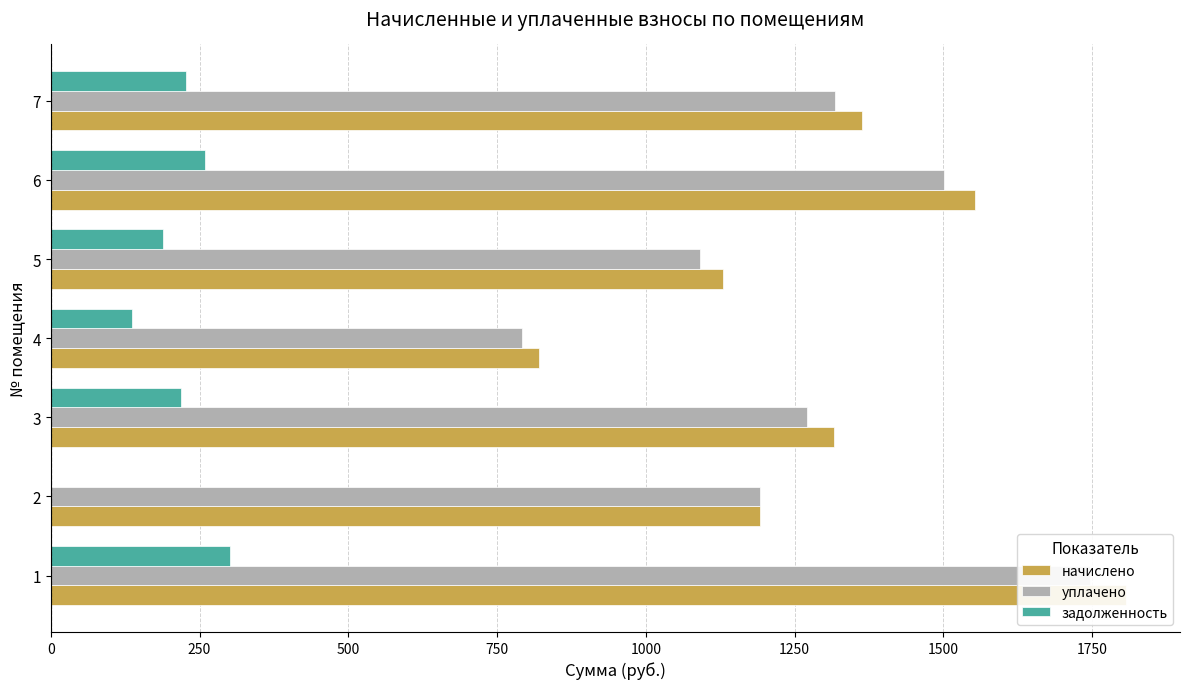

How many series are shown in this chart?

3